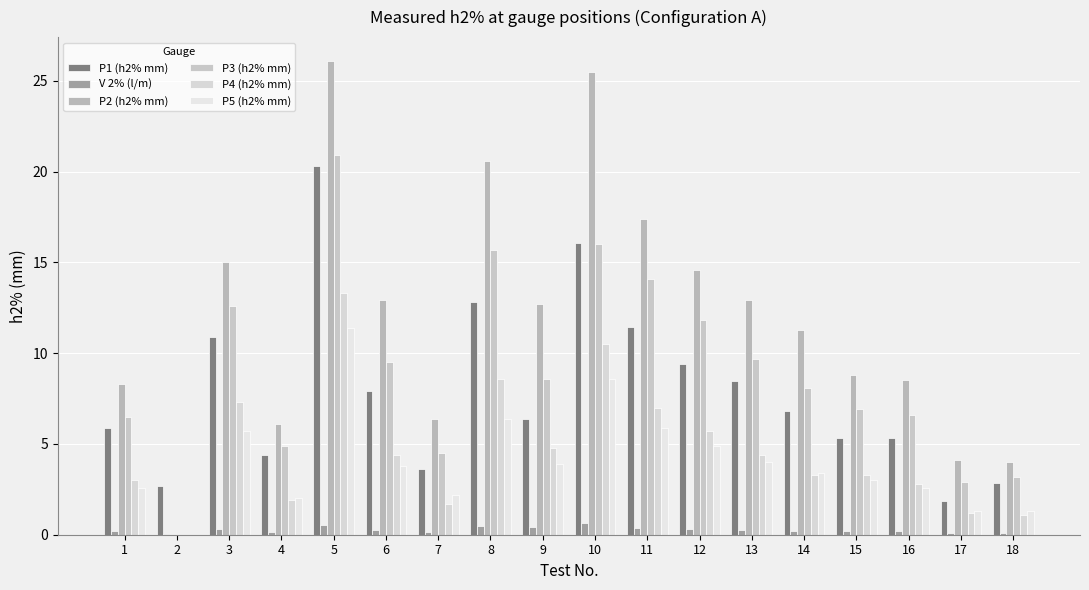

How many groups of bars are there?

18